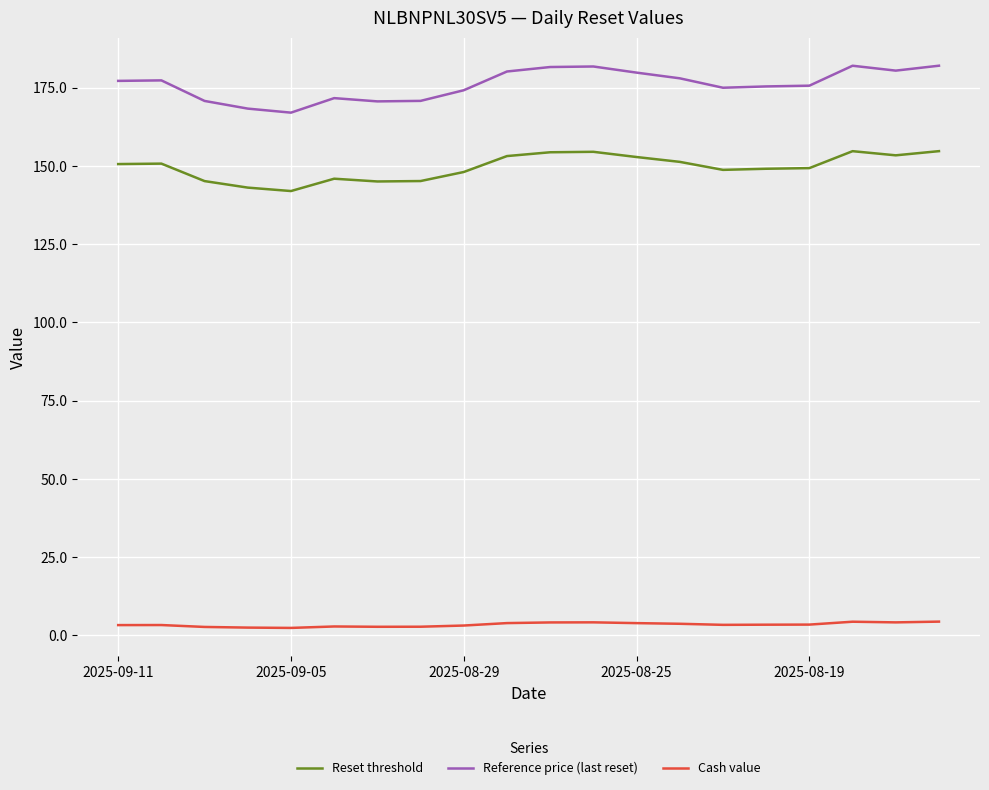

Which series has the widest spread of values?

Reference price (last reset)